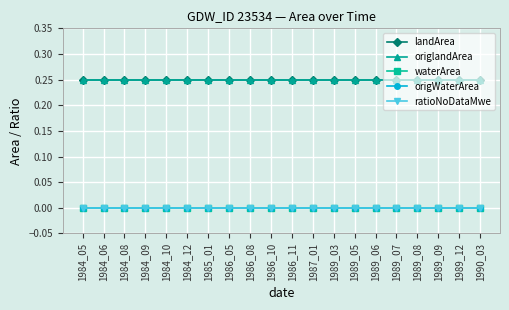

What is the value of the origlandArea point at the 7th from the left?

0.2